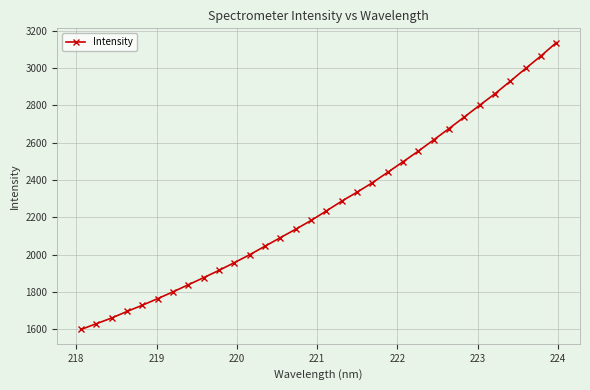

What is the greatest value displayed?

3136.3